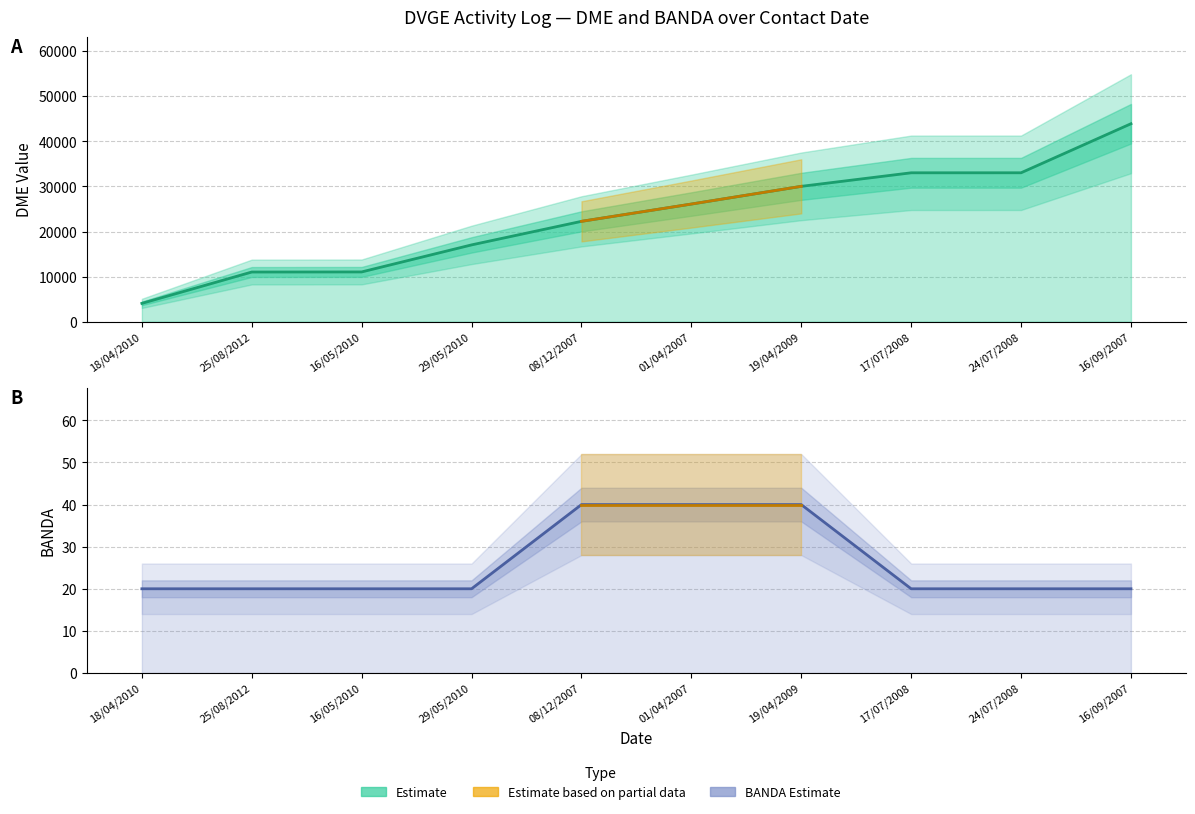

How many BANDA values are between 20 and 40?

10